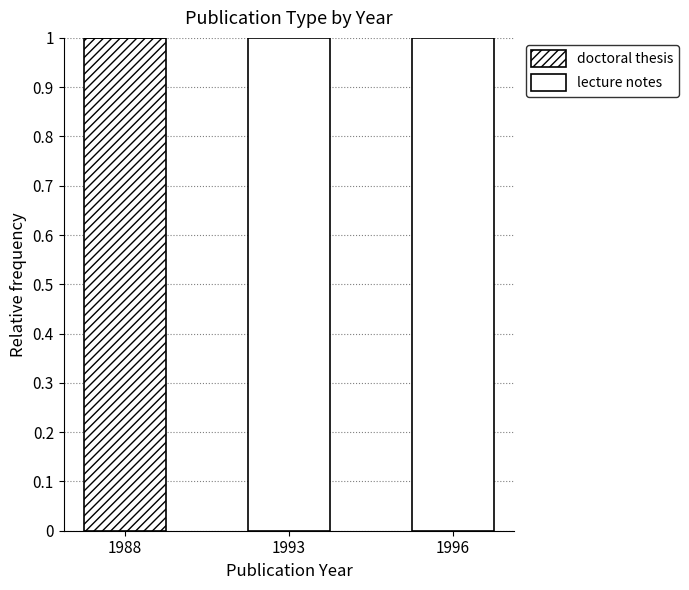

How many categories are shown in the chart?

3